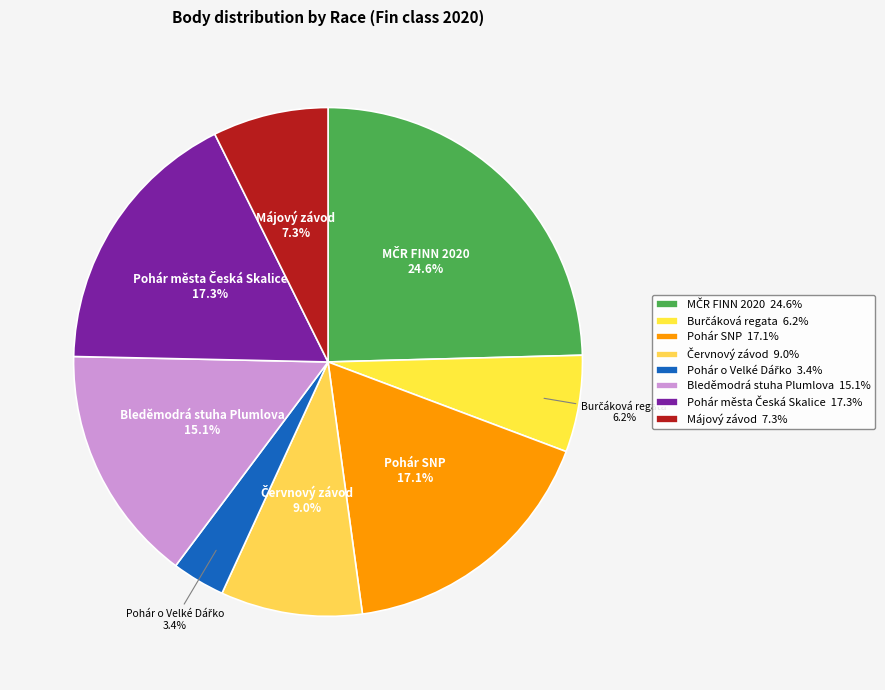

How many slices are in this pie chart?

8